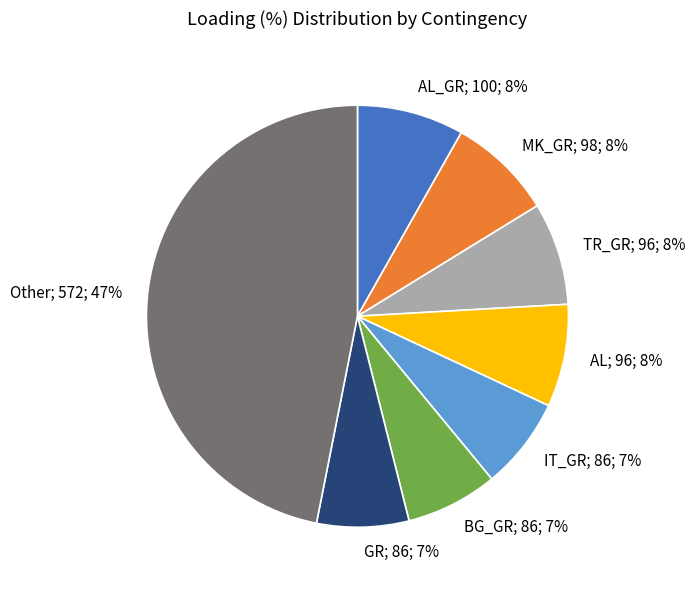

Combined, do BG_GR; 86; 7% and IT_GR; 86; 7% account for over 50%?

No